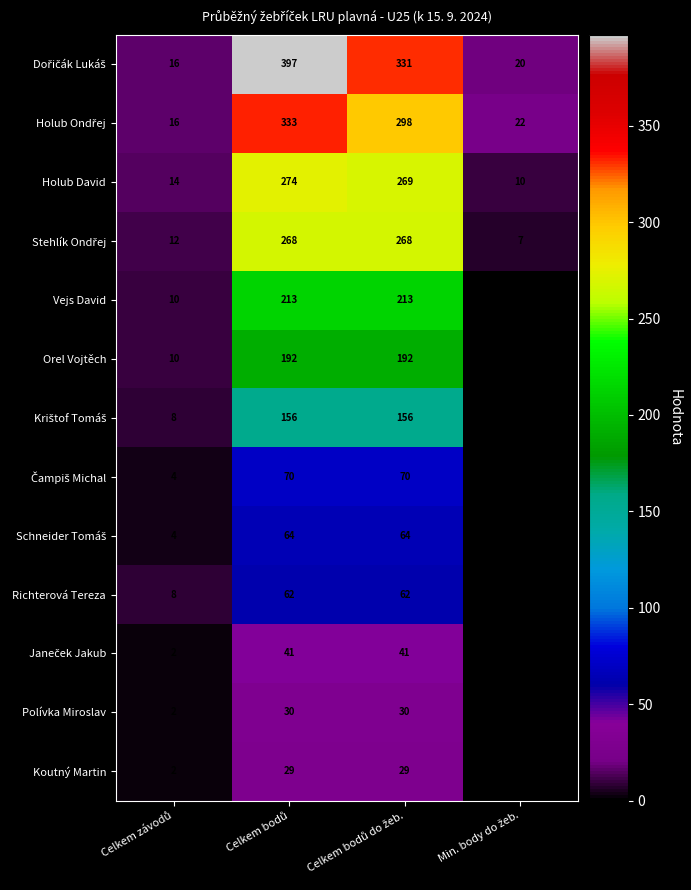

What is the average value of the Vejs David series?

109